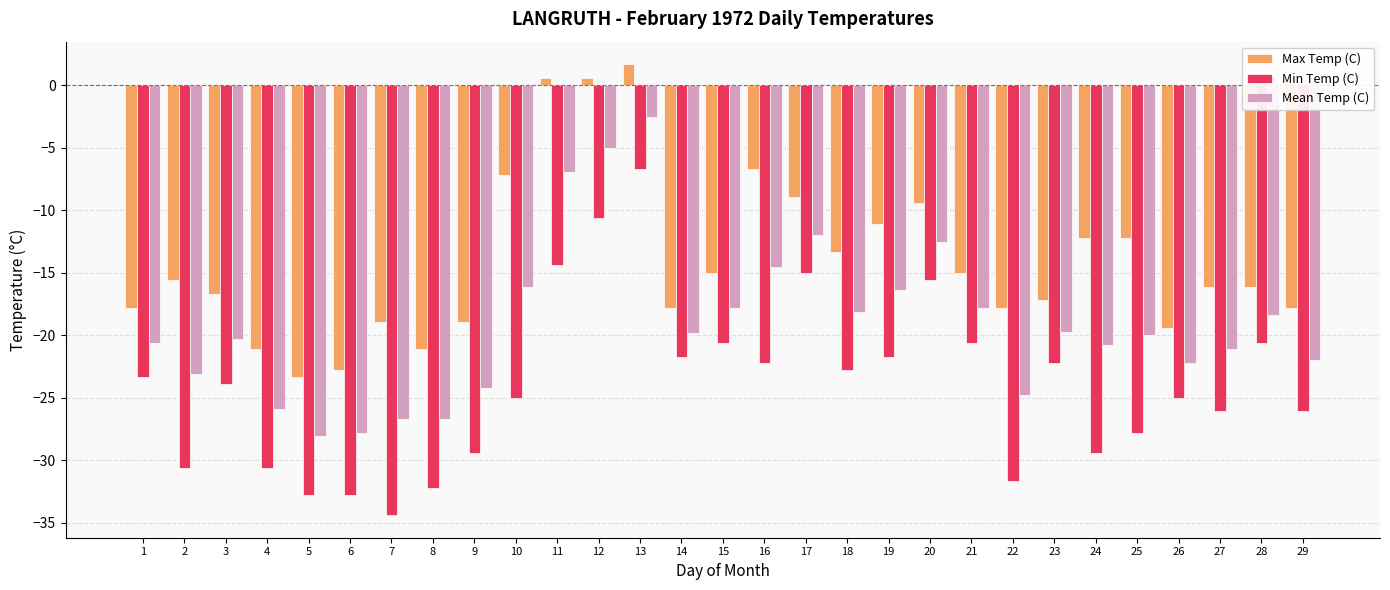

What is the value of the Max Temp (C) bar at the 23rd from the left?

-17.2